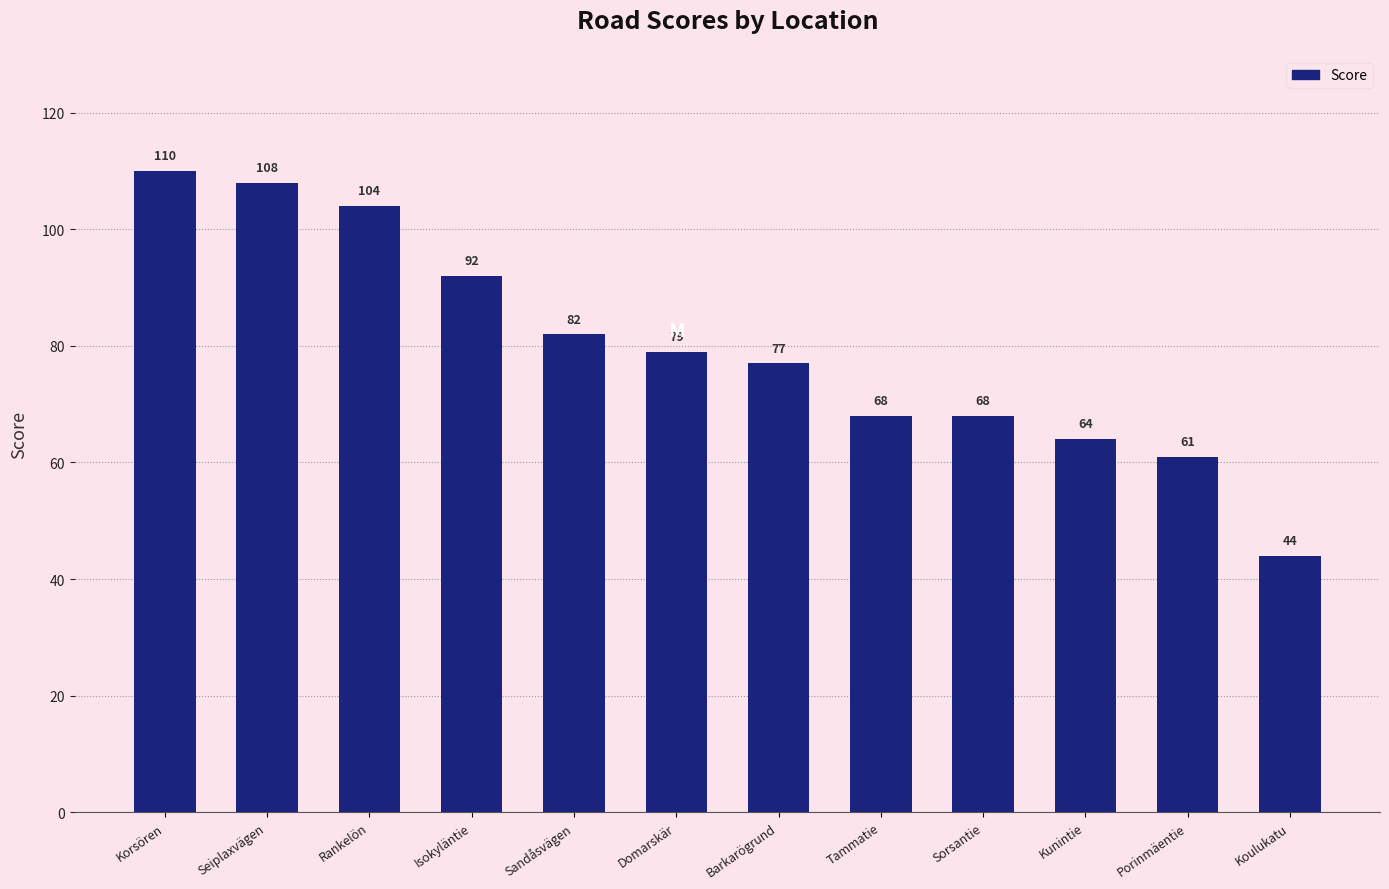

How many distinct data groups are displayed?

1